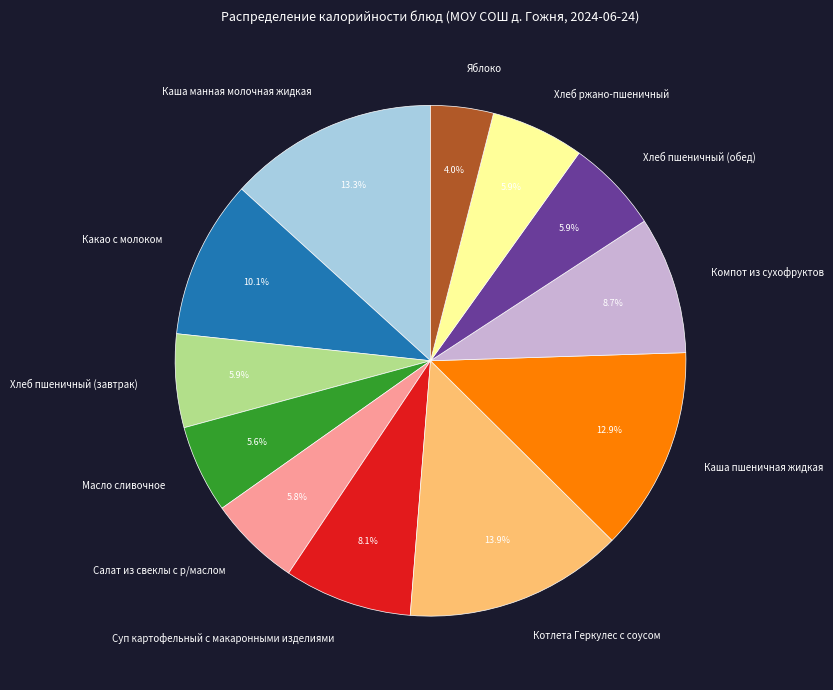

Approximately how many times larger is the value at Салат из свеклы с р/маслом compared to Котлета Геркулес с соусом?

0.4